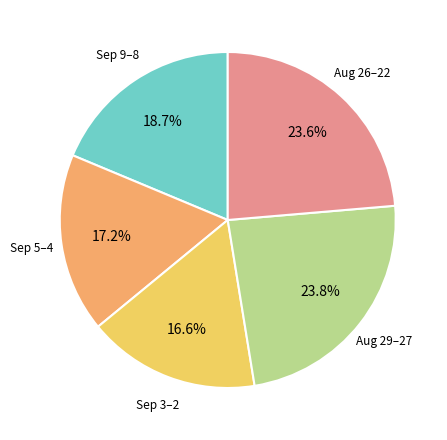

Is there a majority slice in this chart?

No